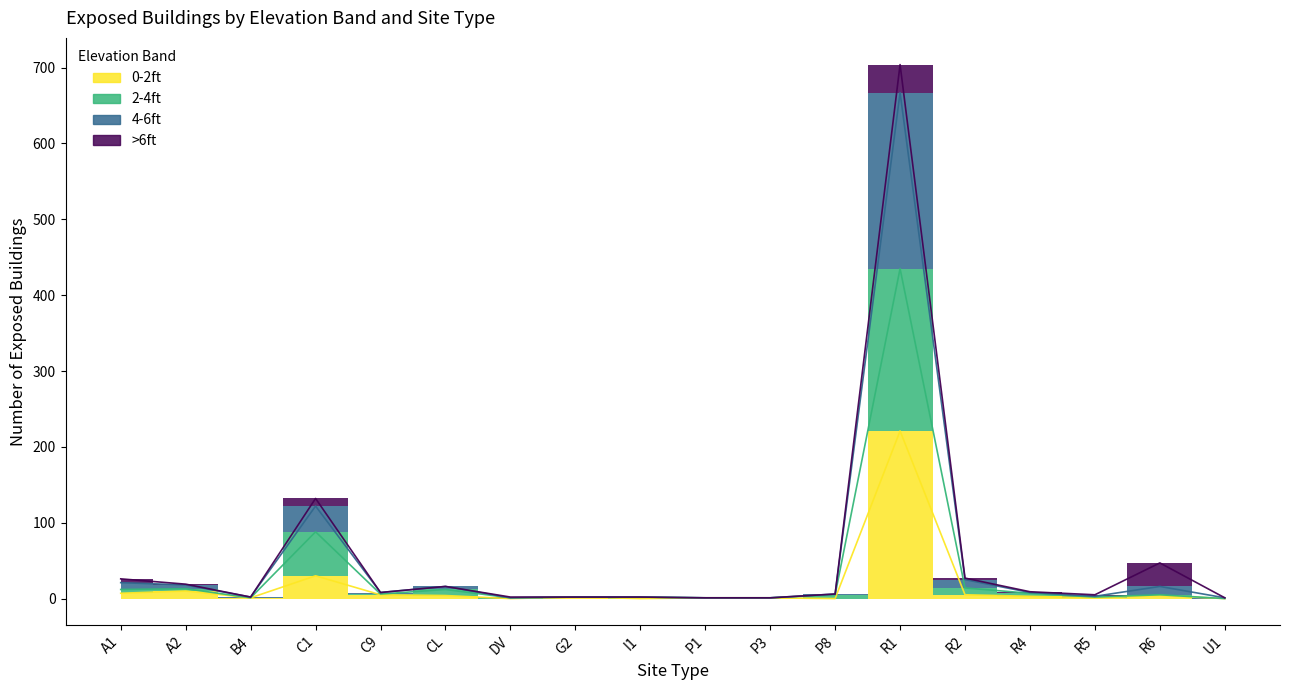

Where does the 2-4ft series first go above 5?

A1